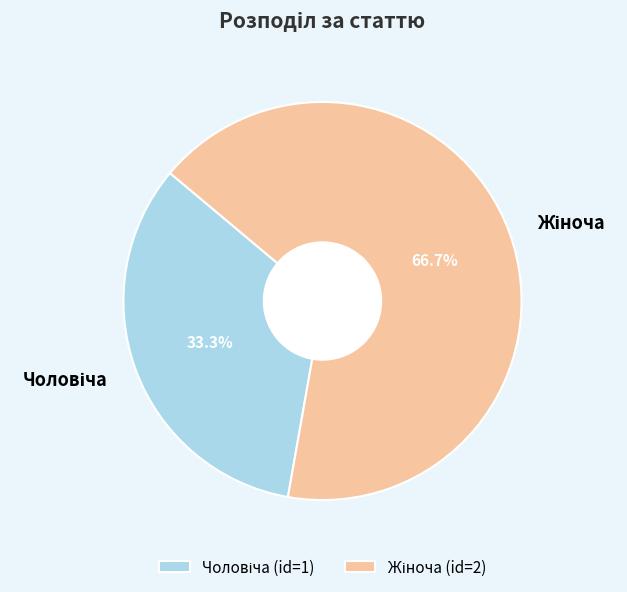

Is there any slice that represents more than half of the pie?

Yes